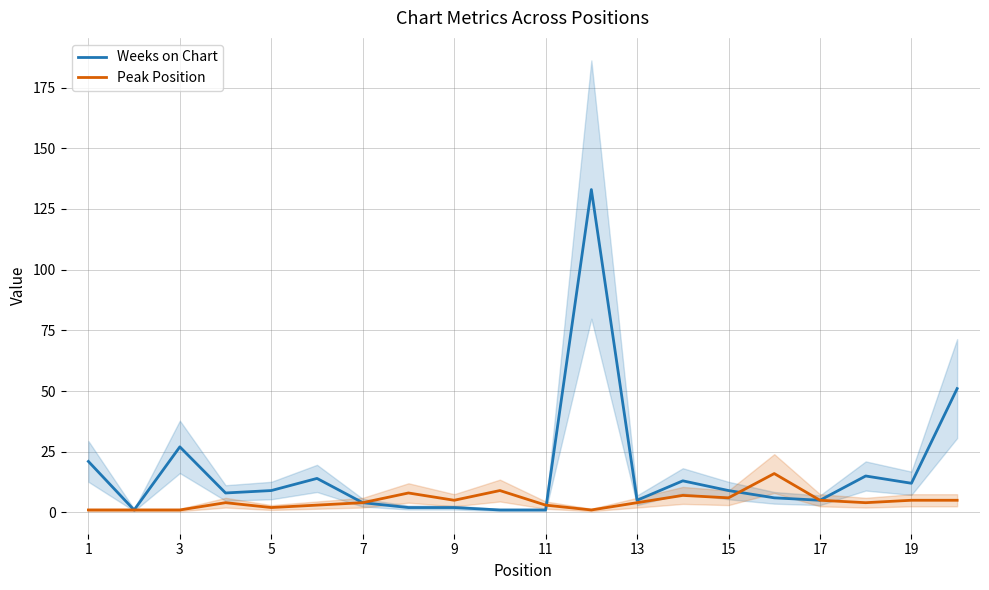

What is the maximum value shown in the chart?

133